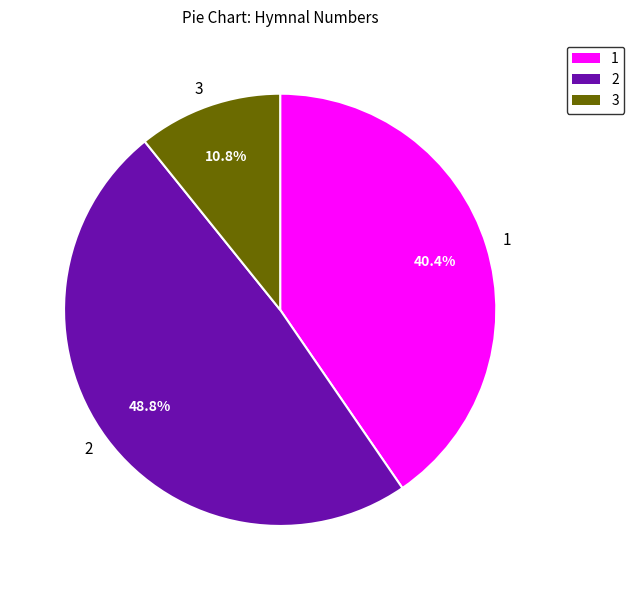

How many slices are in this pie chart?

3